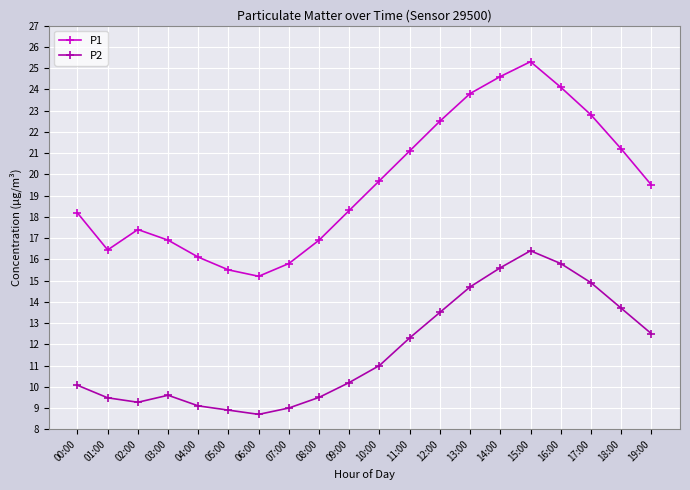

Is it true that P1 equals 22.8 at 17:00?

True